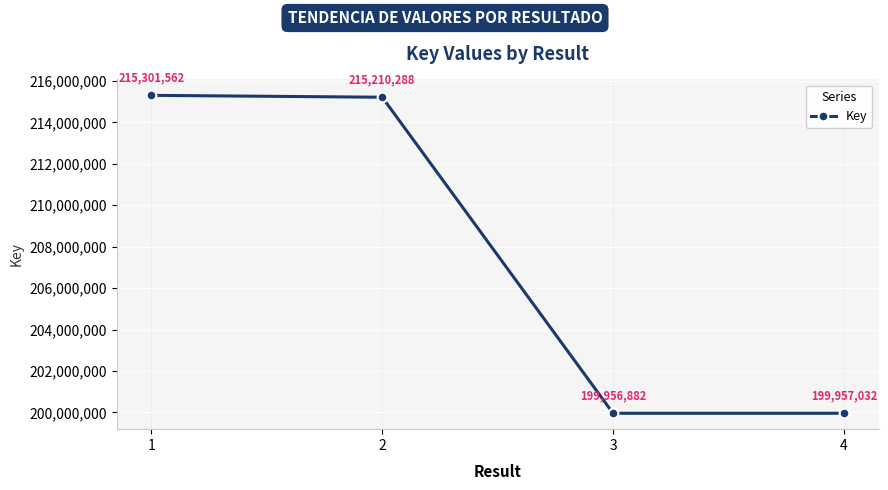

Reading right to left, transcribe all the data shown in this chart.

4=199957032	3=199956882	2=215210288	1=215301562